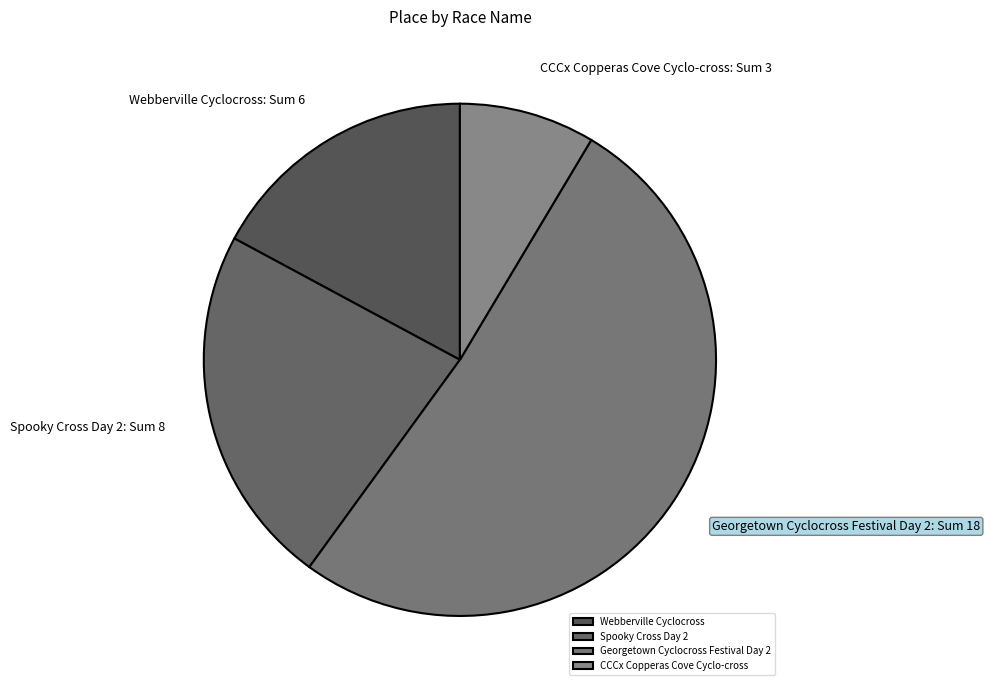

Do Spooky Cross Day 2 and Webberville Cyclocross together represent more than half of the pie?

No